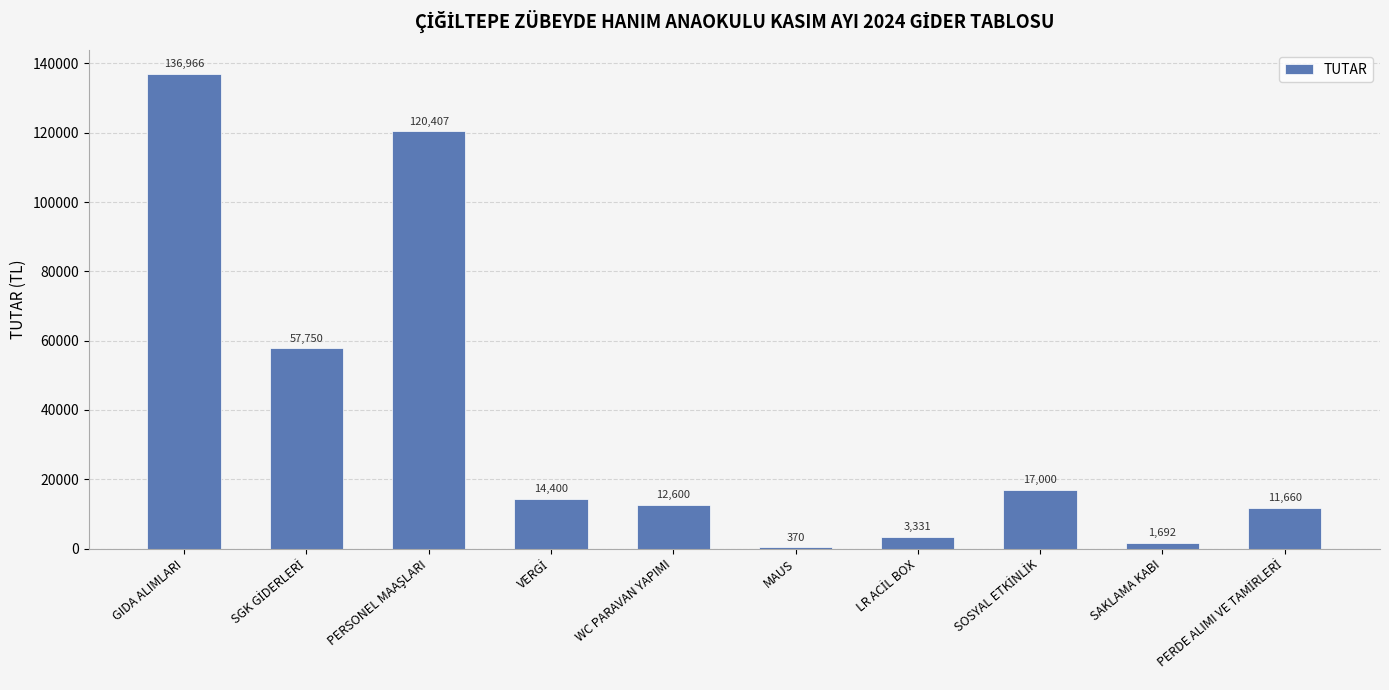

Which label corresponds to the largest value in the chart?

GIDA ALIMLARI